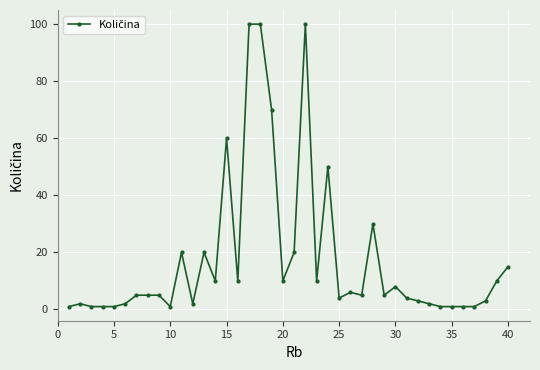

True or false: there are more than 1 points higher than both neighbors.

True